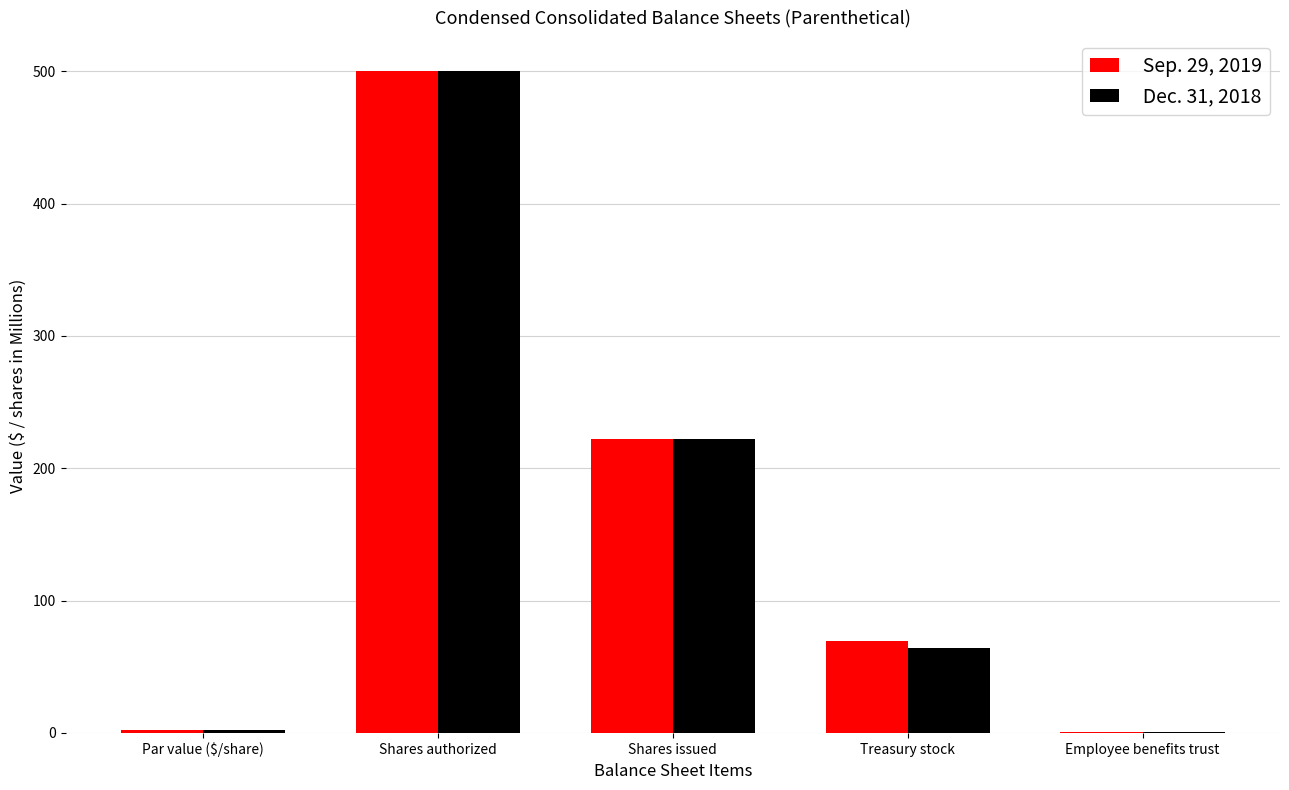

Reading right to left, transcribe all the data shown in this chart.

Sep. 29, 2019: Employee benefits trust=0.3	Treasury stock=69.2	Shares issued=222.4	Shares authorized=500.0	Par value ($/share)=2.5
Dec. 31, 2018: Employee benefits trust=0.4	Treasury stock=64.4	Shares issued=222.4	Shares authorized=500.0	Par value ($/share)=2.5